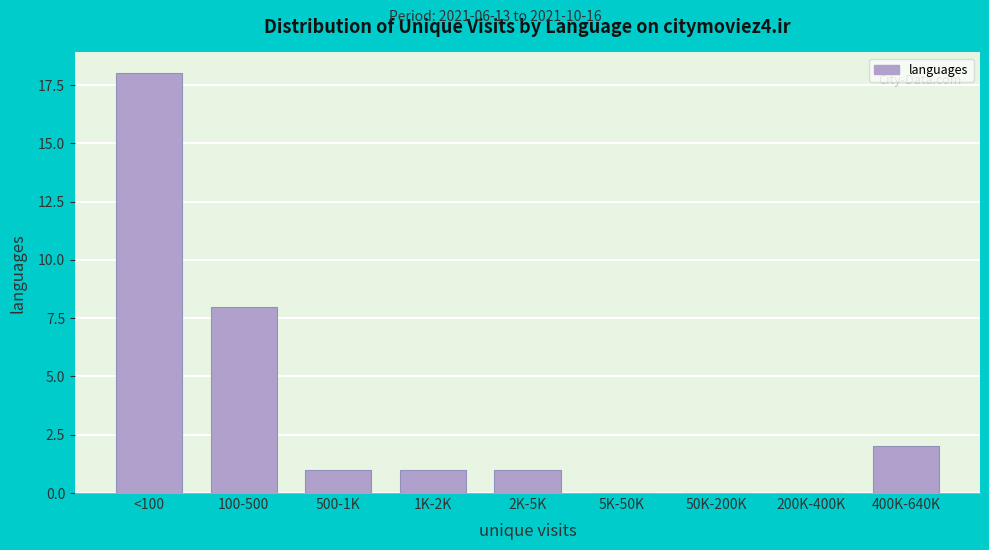

Reading left to right, list all the values displayed in this chart.

<100=18	100-500=8	500-1K=1	1K-2K=1	2K-5K=1	5K-50K=0	50K-200K=0	200K-400K=0	400K-640K=2